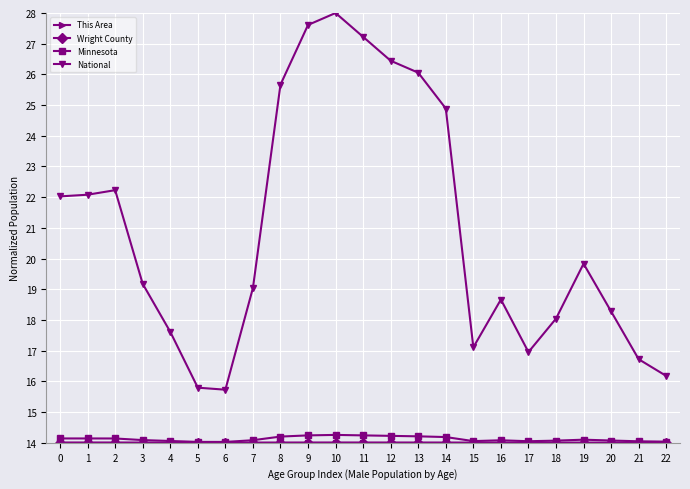

What is the total value across all series at 12?

68.7